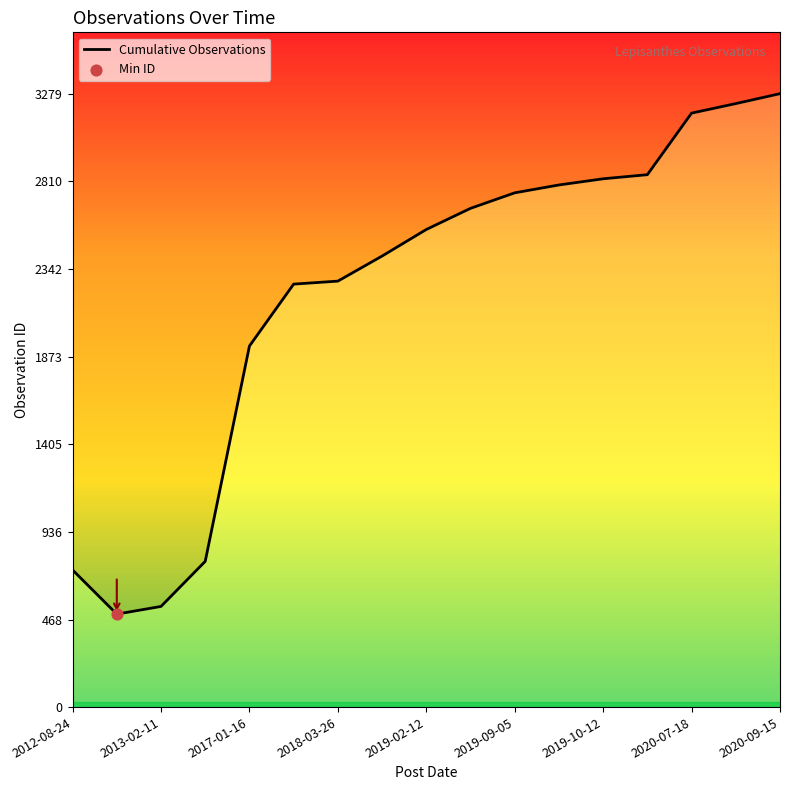

Between 2018-09-04 and 2017-01-16, which is larger?

2018-09-04